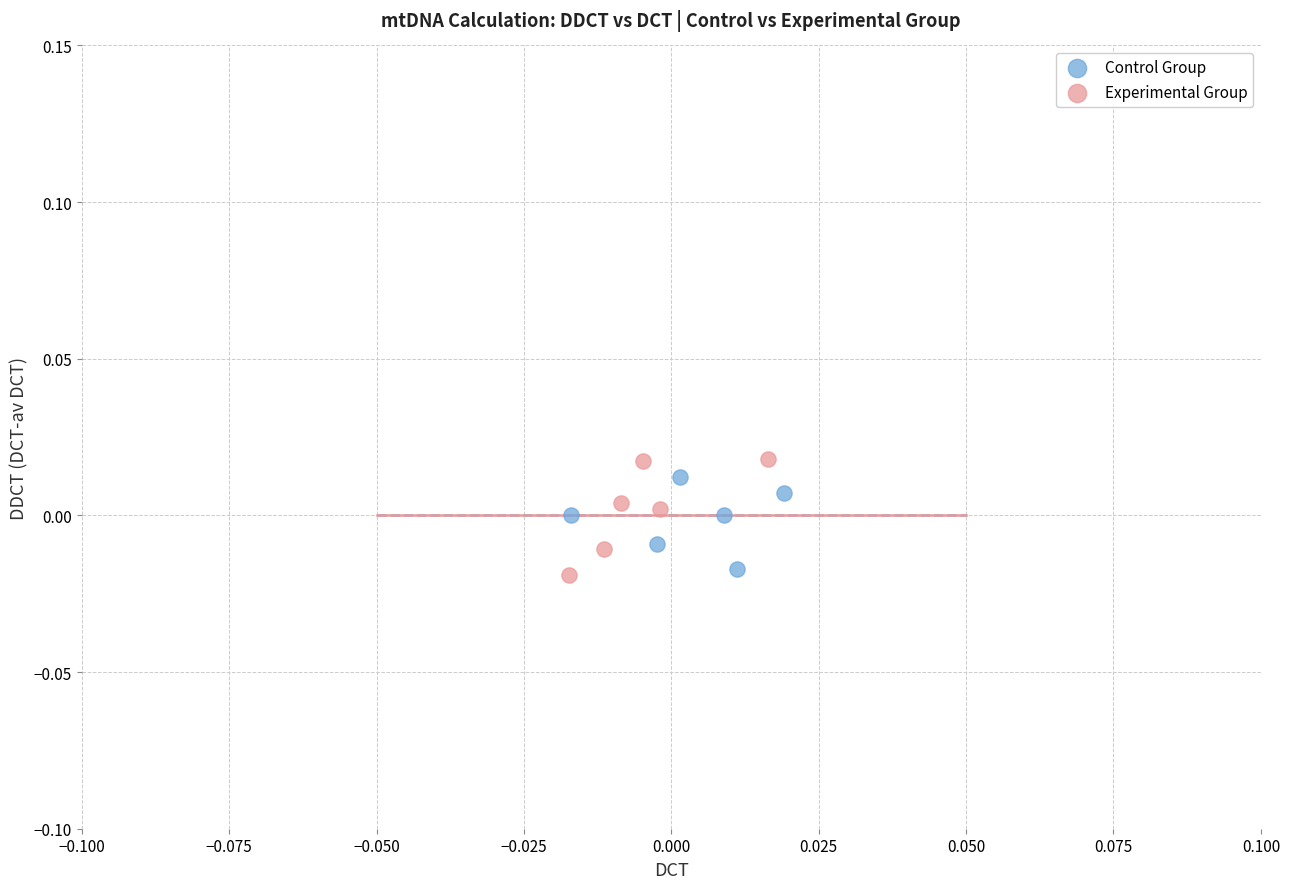

What are all the series names shown in the legend?

Control Group, Experimental Group